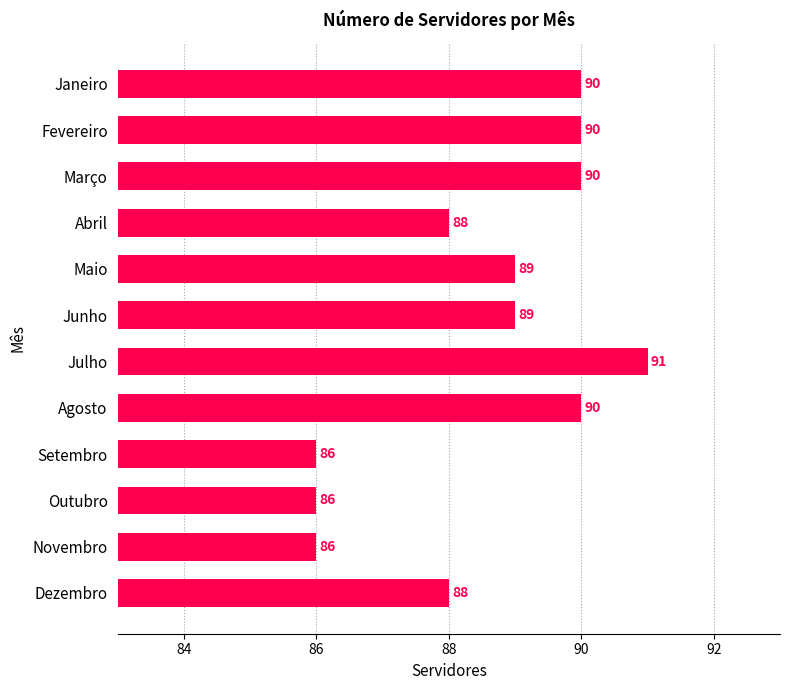

Which label corresponds to the largest value in the chart?

Julho